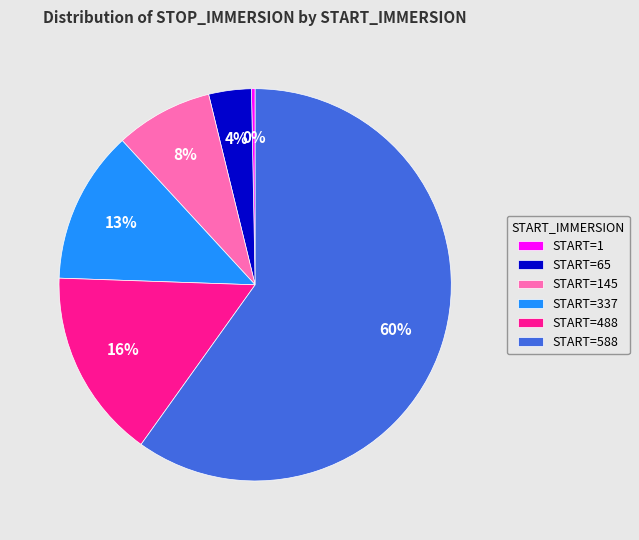

Is it true that START=65 is 4% of the pie?

True